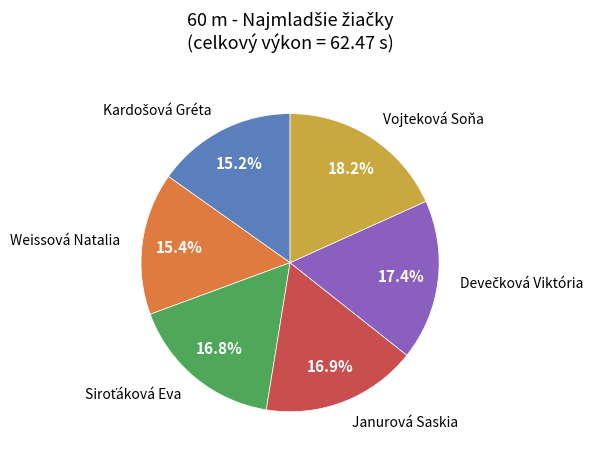

Is there any slice that represents more than half of the pie?

No